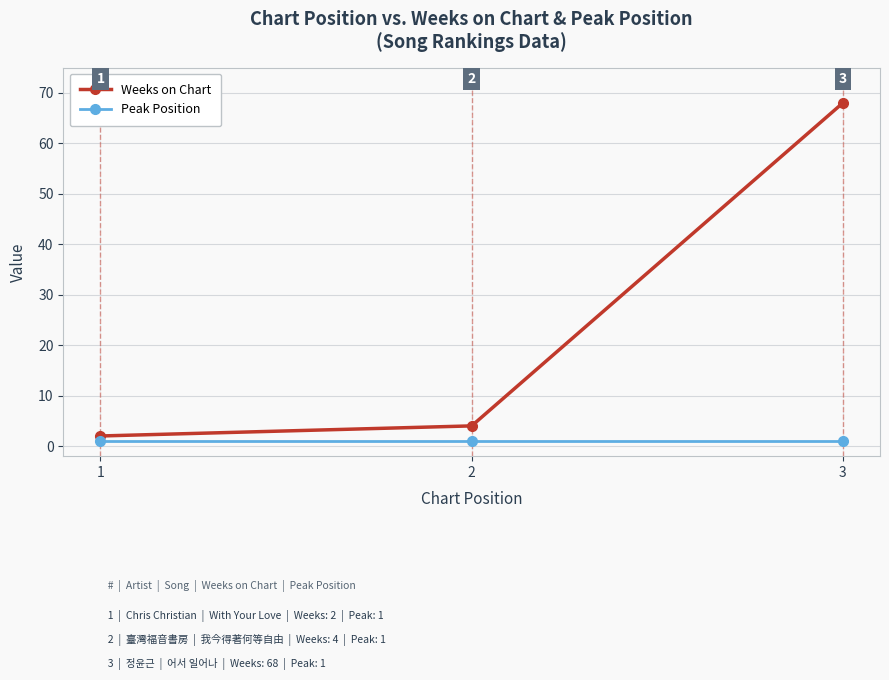

At which category is the sum across all series the highest?

3